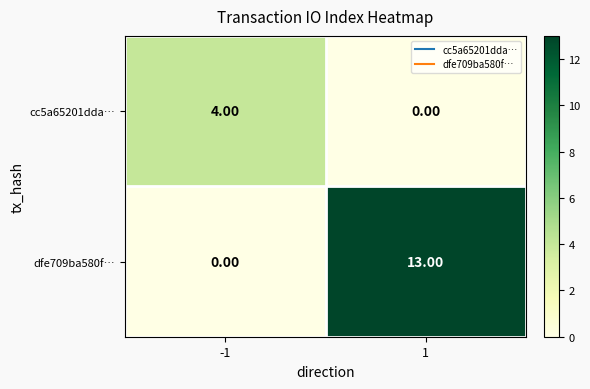

What is the difference between the highest and lowest values at 1?

13